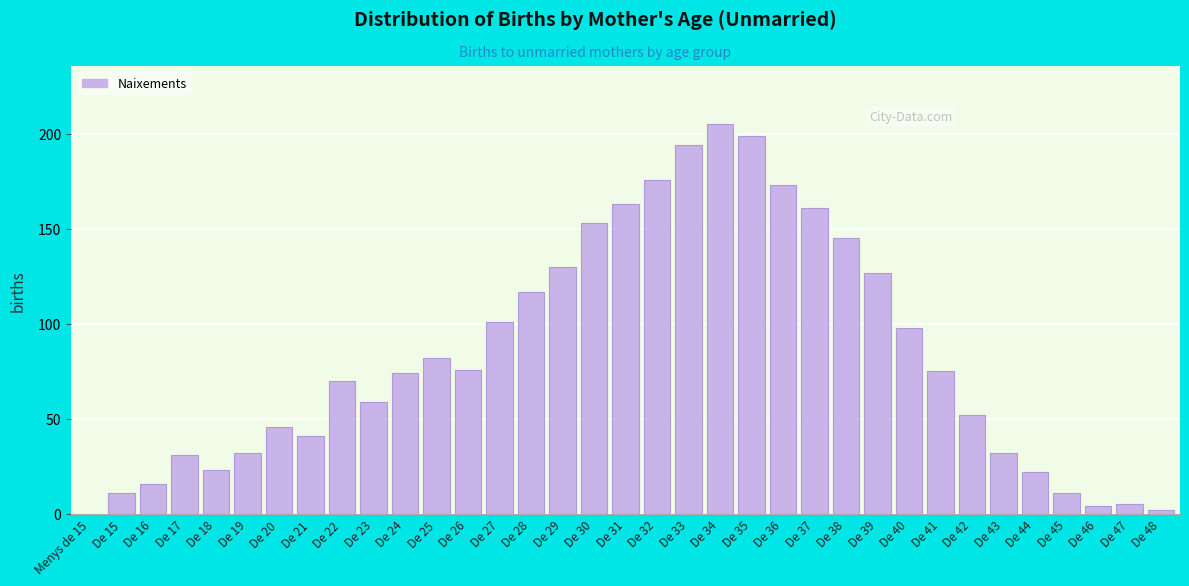

Approximately how many times larger is the value at De 42 compared to De 41?

0.7